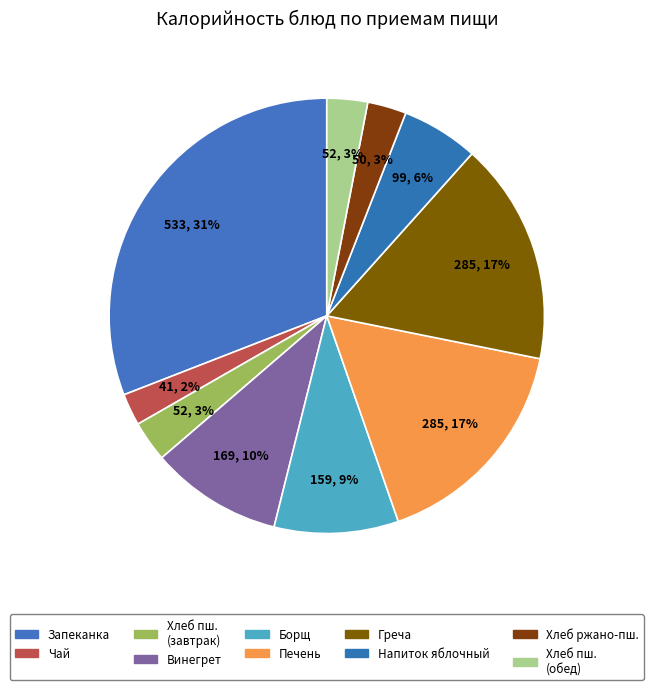

How many slices are in this pie chart?

10